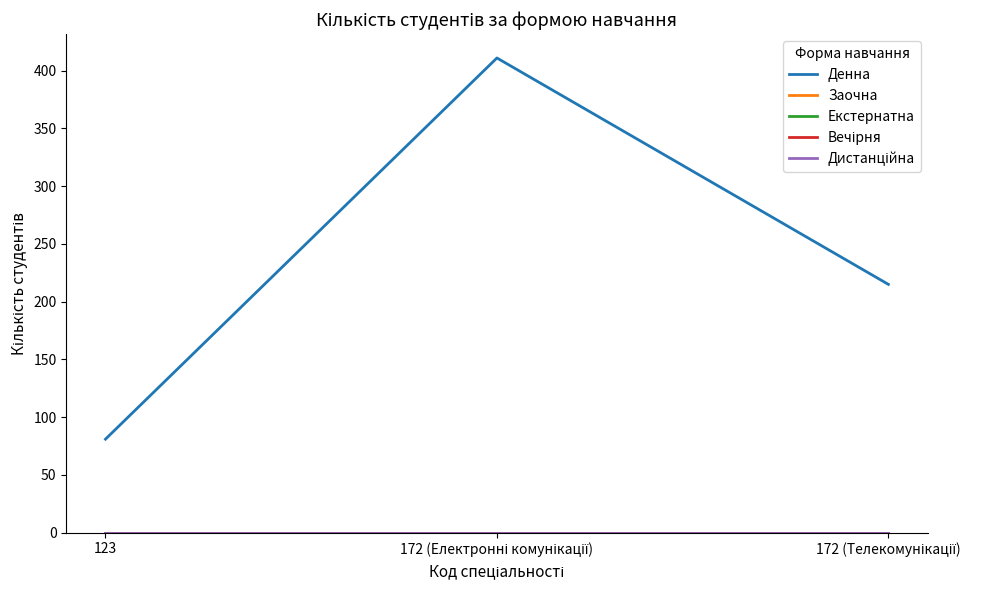

List the series in order of their peak value, highest first.

Денна, Заочна, Екстернатна, Вечірня, Дистанційна